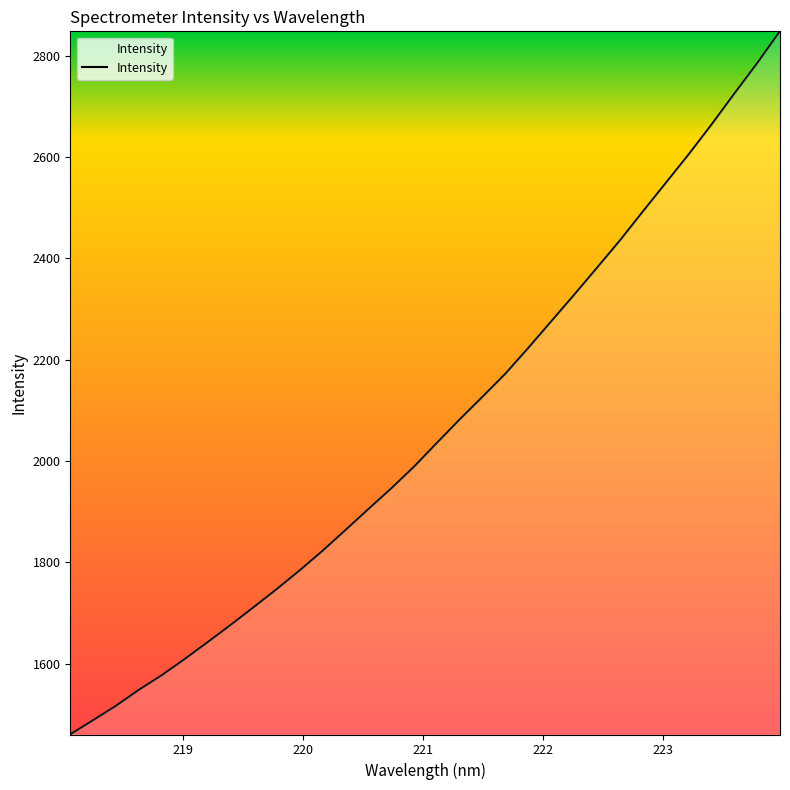

What is the maximum value shown in the chart?

2847.8